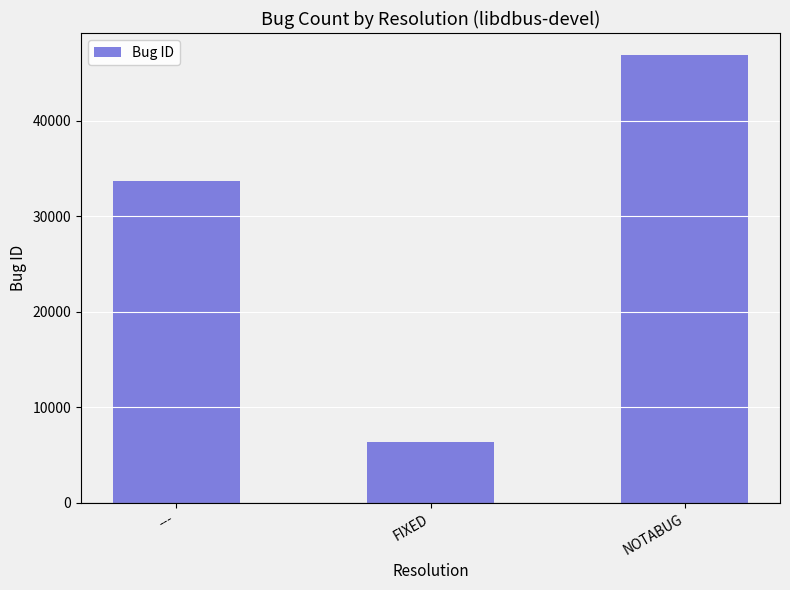

What is the average value?

28957